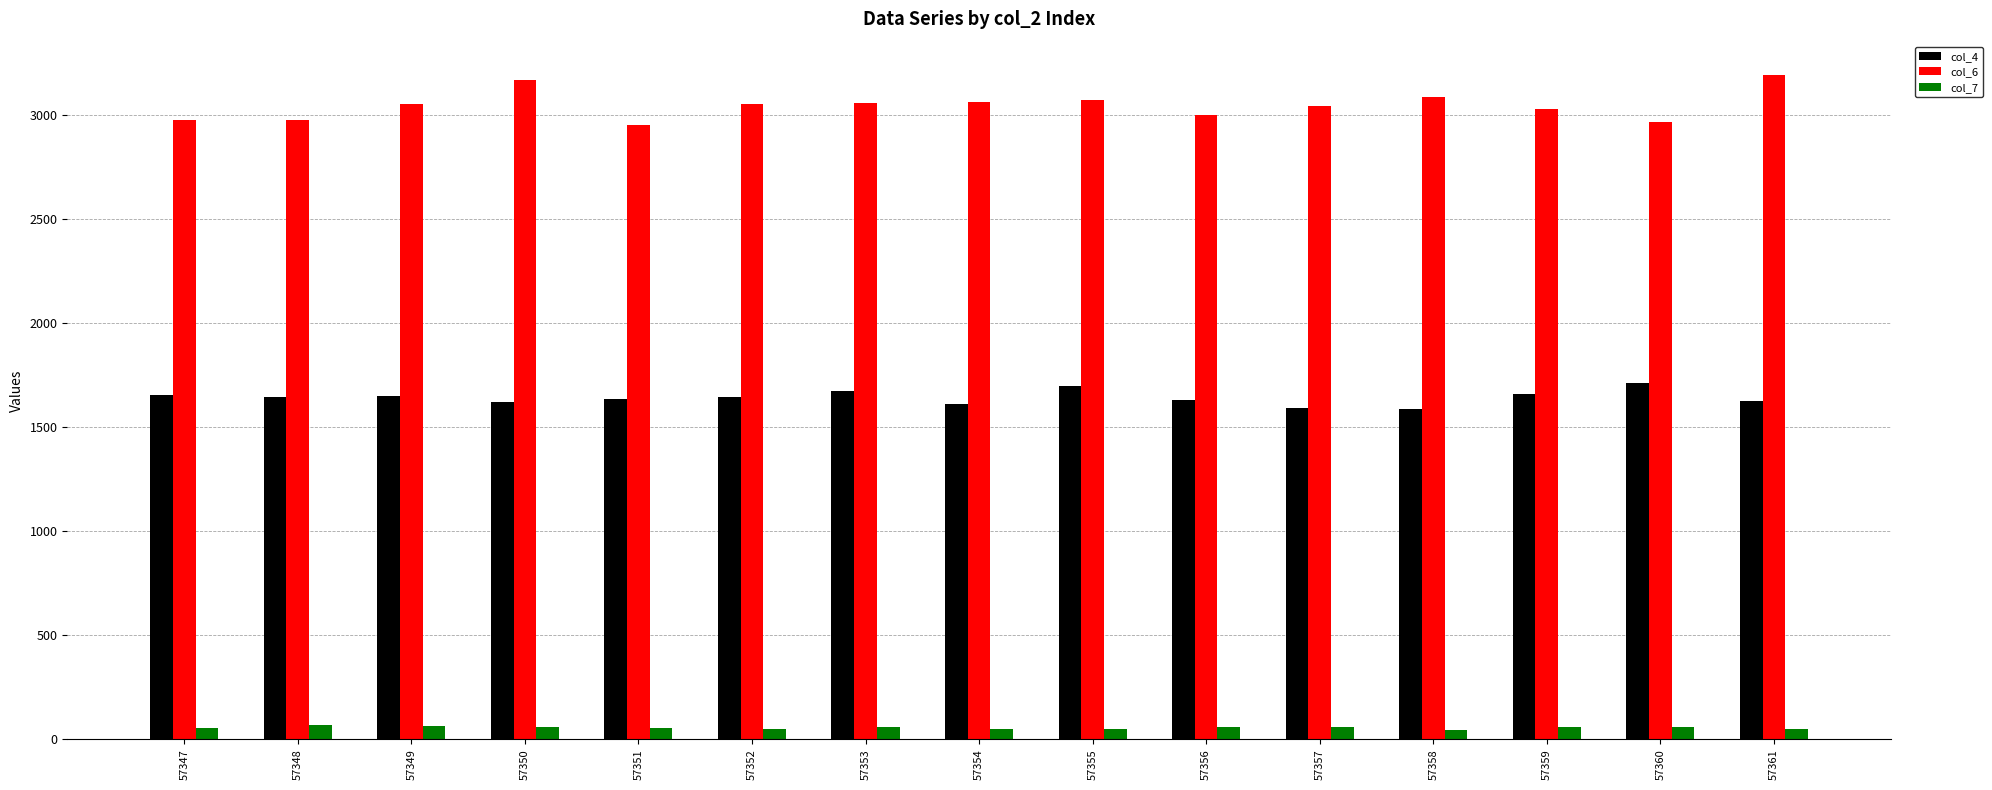

The value of col_4 at 57350 is 2314. True or false?

False